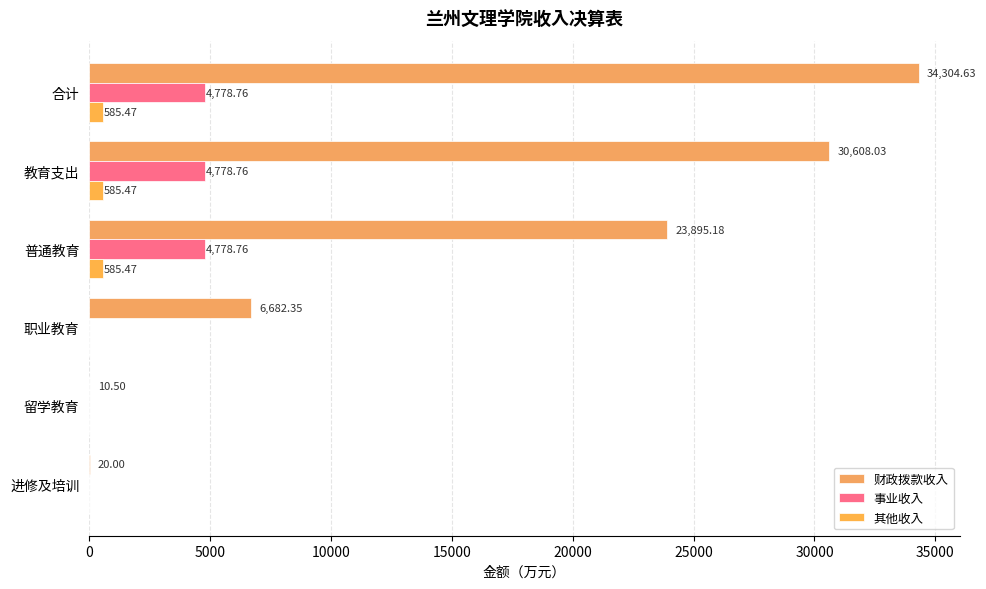

What are all the series names shown in the legend?

财政拨款收入, 事业收入, 其他收入